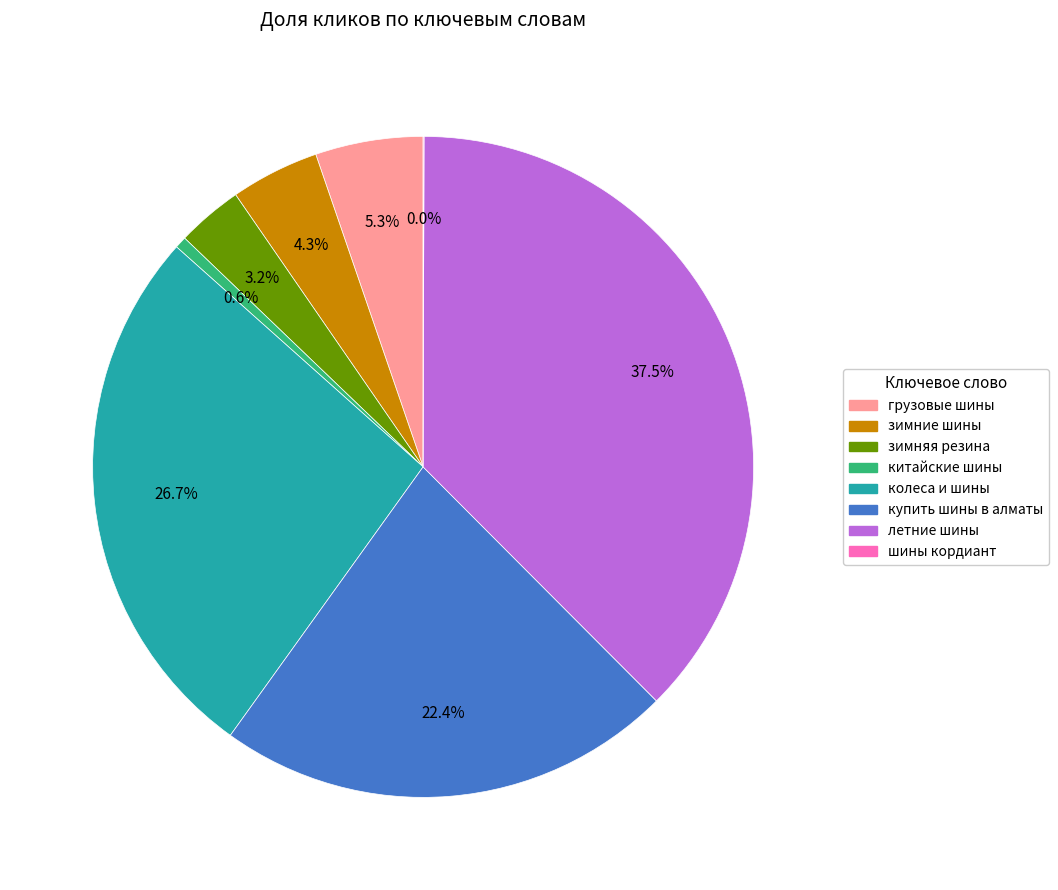

Is the sum of китайские шины and колеса и шины greater than half?

No